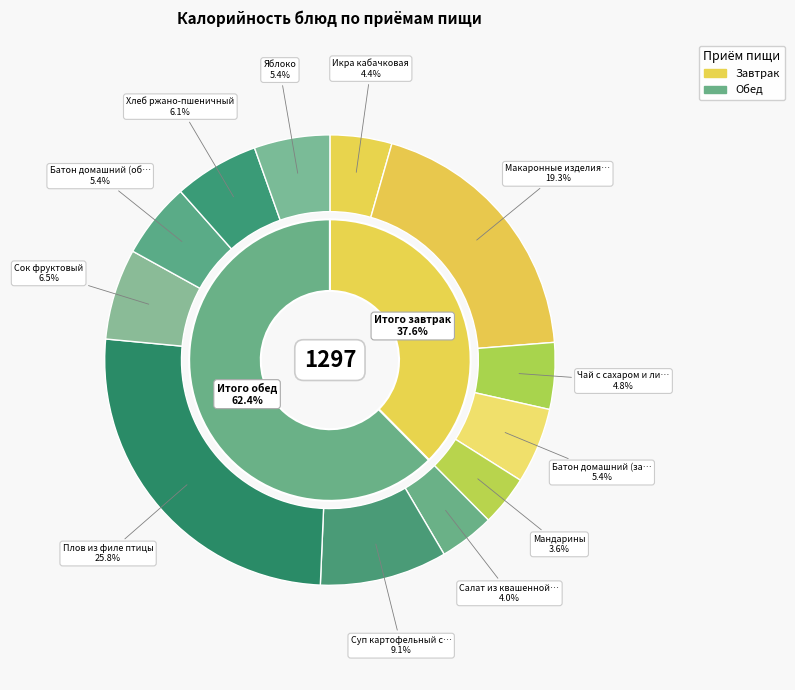

Count the number of slices in the pie.

12